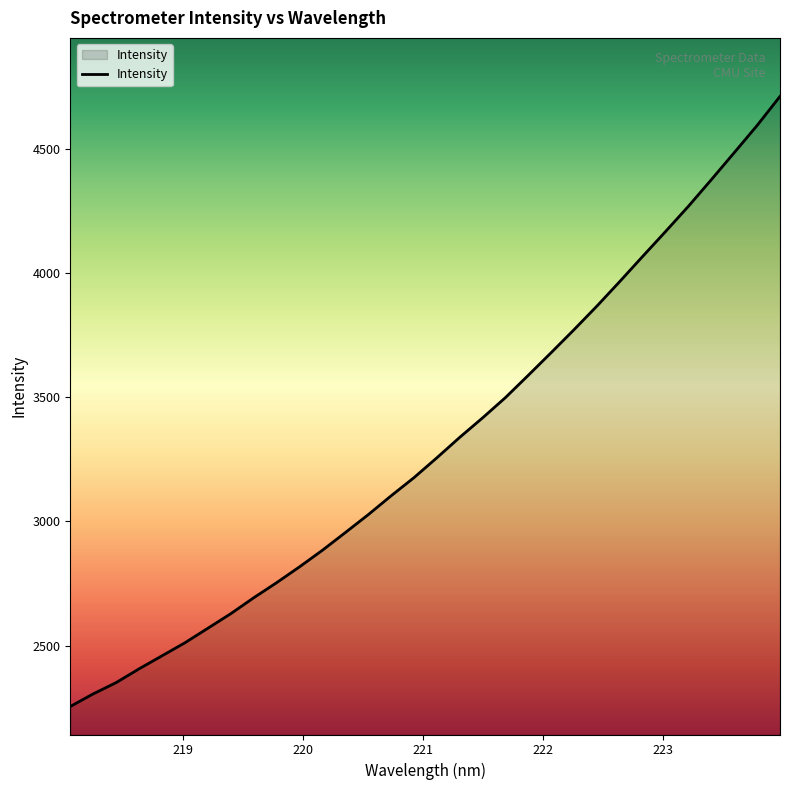

What is the difference between the maximum and minimum values?

2456.3